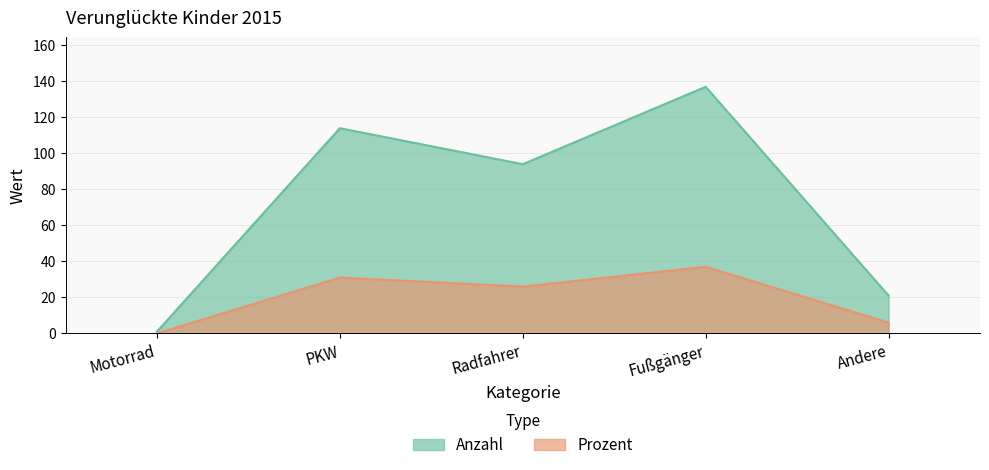

At which label does Prozent first exceed 26?

PKW